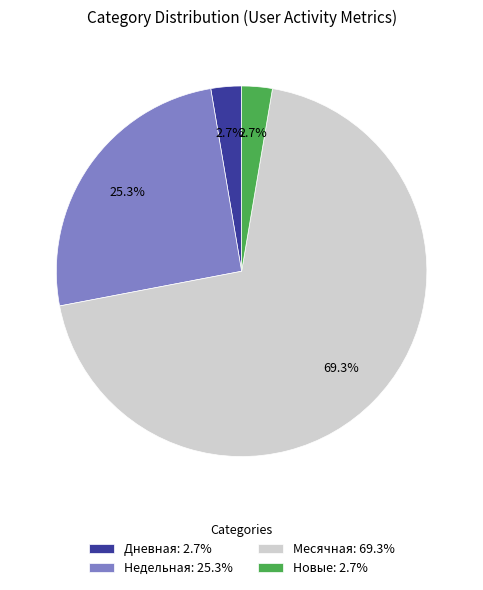

Which category has the biggest portion of the pie?

Месячная: 69.3%